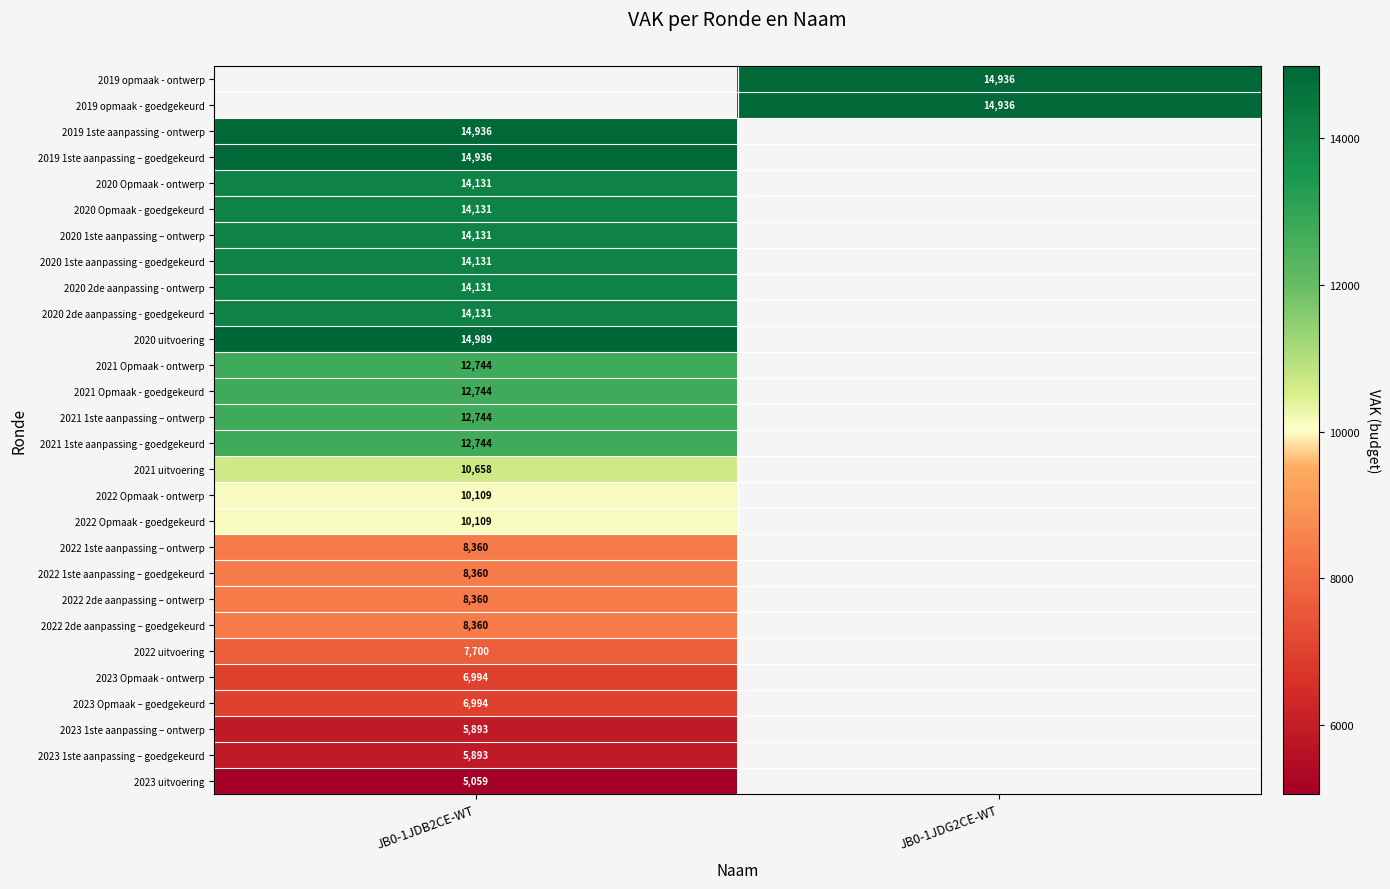

True or false: 2020 Opmaak - goedgekeurd has a value of 14131 at JB0-1JDB2CE-WT.

True